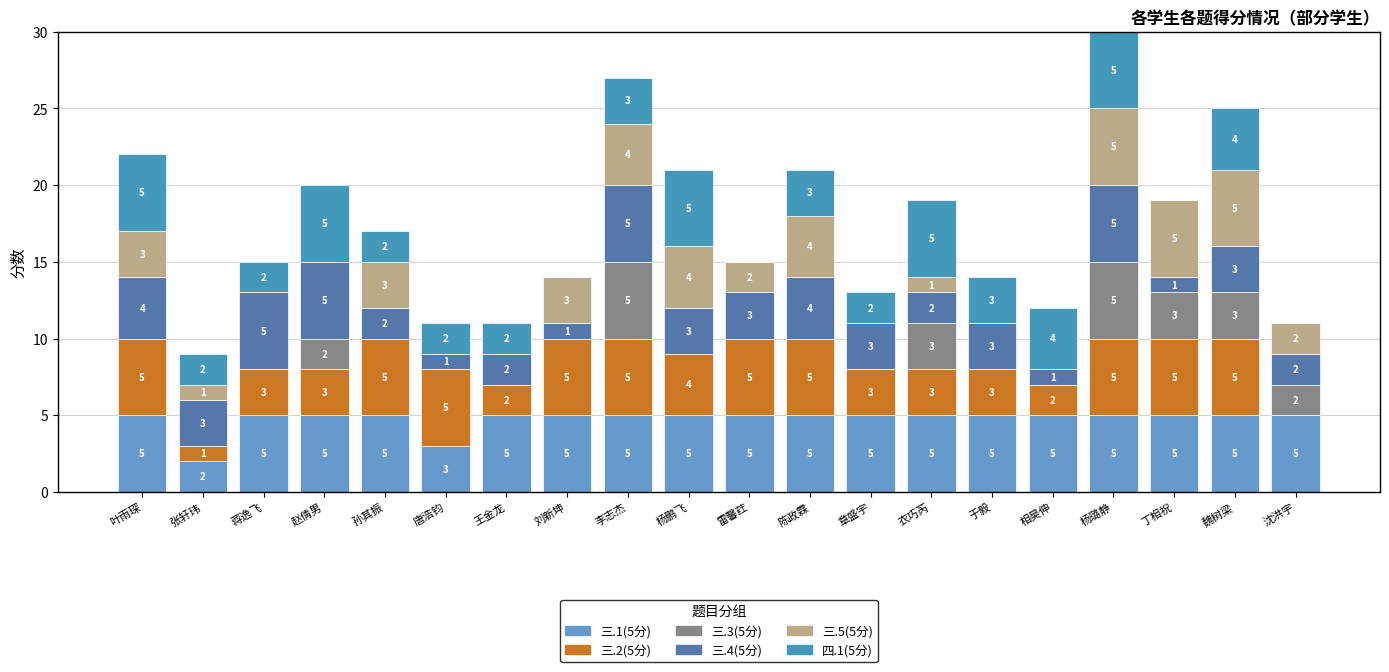

True or false: 三.4(5分) has a value of 2 at 衣巧芮.

True